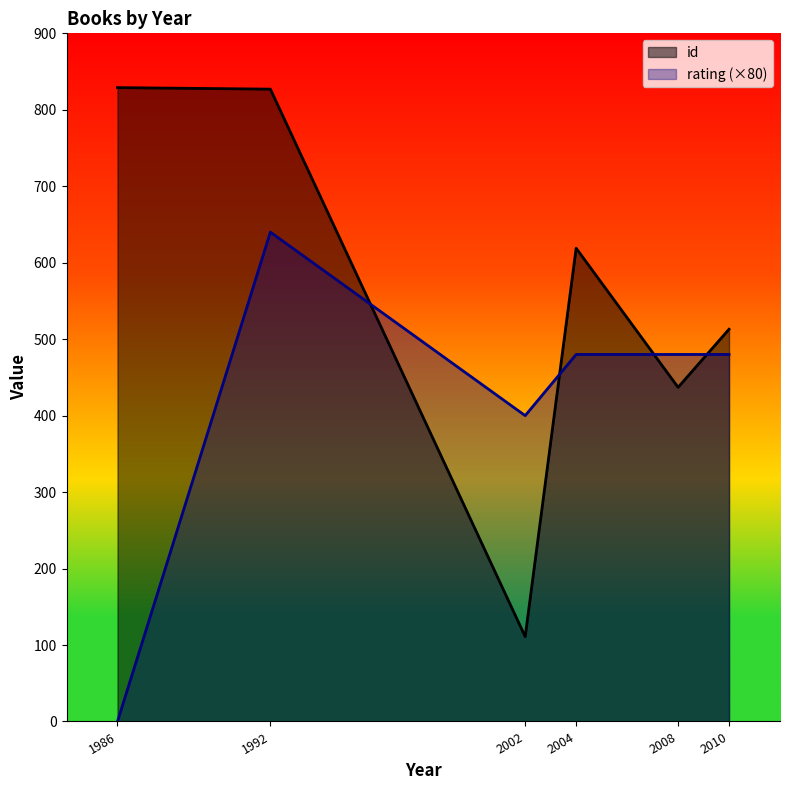

In id, how many points are lower than both neighbors (excluding endpoints)?

2